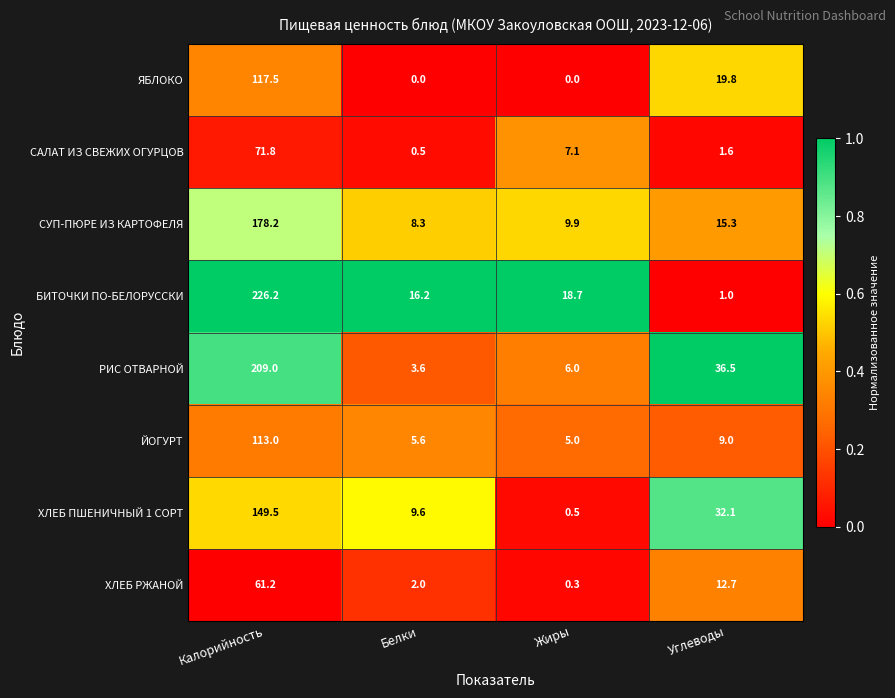

What is the difference between the maximum and second lowest values in the РИС ОТВАРНОЙ series?

203.0